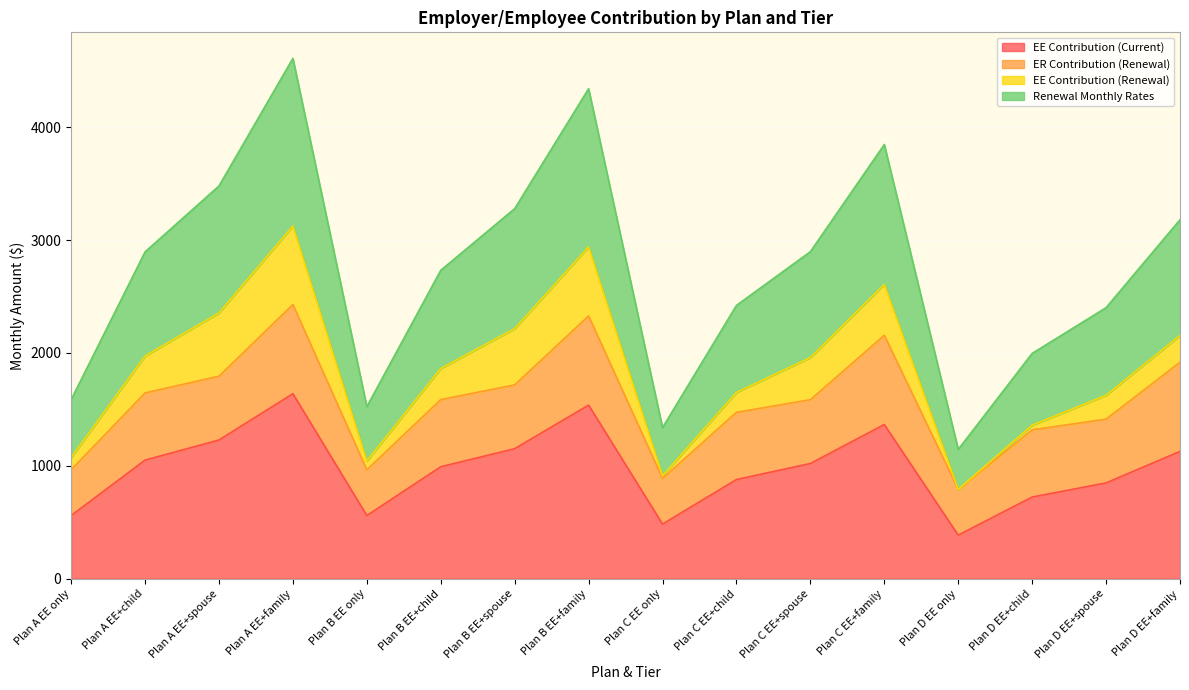

Which series has the widest spread of values?

Renewal Monthly Rates